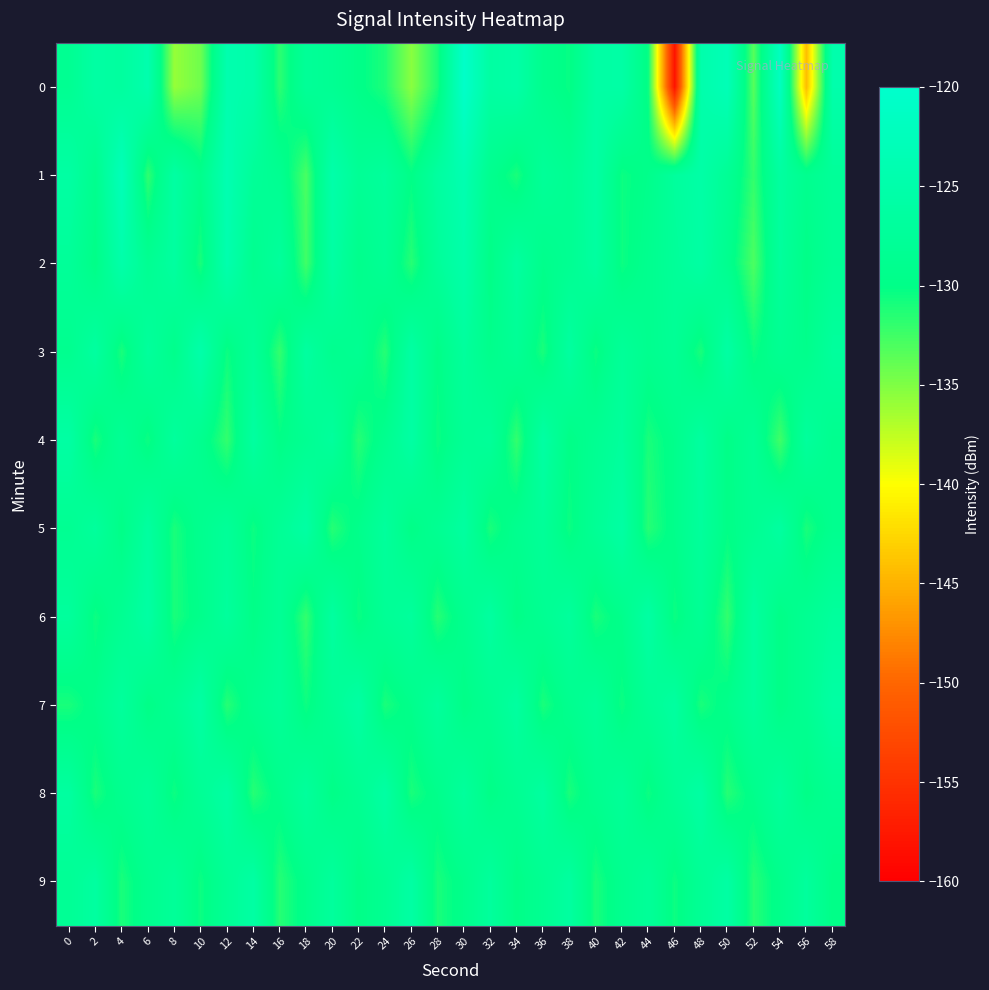

Reading right to left, extract all data points from this chart.

0: 58=-124.8	56=-144.3	54=-121.9	52=-133.4	50=-123.1	48=-124.9	46=-158.1	44=-130.5	42=-125.7	40=-125.9	38=-130.3	36=-129.2	34=-125.5	32=-126.2	30=-120.5	28=-131.0	26=-135.4	24=-131.2	22=-129.8	20=-128.4	18=-127.6	16=-131.7	14=-125.0	12=-124.5	10=-134.3	8=-135.9	6=-124.5	4=-126.8	2=-126.0	0=-128.5
1: 58=-127.5	56=-129.0	54=-126.5	52=-132.0	50=-128.0	48=-125.5	46=-127.0	44=-129.5	42=-130.5	40=-126.0	38=-128.5	36=-127.5	34=-131.0	32=-129.0	30=-124.0	28=-126.5	26=-130.0	24=-127.0	22=-128.0	20=-125.0	18=-132.9	16=-128.6	14=-127.6	12=-123.9	10=-129.4	8=-126.1	6=-131.9	4=-122.9	2=-129.1	0=-126.0
2: 58=-128.0	56=-130.0	54=-127.0	52=-133.0	50=-129.0	48=-126.0	46=-127.5	44=-129.0	42=-130.5	40=-126.5	38=-128.5	36=-129.5	34=-126.5	32=-130.0	30=-125.0	28=-127.5	26=-131.5	24=-128.0	22=-129.5	20=-126.0	18=-132.5	16=-127.0	14=-129.0	12=-124.5	10=-131.0	8=-126.5	6=-128.5	4=-125.0	2=-130.0	0=-127.5
3: 58=-127.0	56=-129.5	54=-128.5	52=-130.5	50=-126.0	48=-131.0	46=-128.0	44=-129.0	42=-127.5	40=-130.5	38=-126.5	36=-131.0	34=-128.0	32=-129.5	30=-127.0	28=-130.0	26=-126.0	24=-131.5	22=-128.5	20=-129.0	18=-126.5	16=-132.0	14=-127.5	12=-130.5	10=-125.0	8=-129.5	6=-127.0	4=-131.0	2=-126.5	0=-129.0
4: 58=-129.0	56=-127.0	54=-132.5	52=-128.0	50=-130.0	48=-126.5	46=-129.5	44=-131.0	42=-127.0	40=-128.5	38=-130.0	36=-126.0	34=-132.0	32=-127.5	30=-128.0	28=-130.5	26=-126.0	24=-129.0	22=-131.5	20=-127.0	18=-128.5	16=-130.0	14=-126.5	12=-132.0	10=-129.0	8=-127.0	6=-130.5	4=-128.0	2=-131.0	0=-126.0
5: 58=-129.0	56=-131.0	54=-126.5	52=-128.5	50=-130.0	48=-127.0	46=-129.5	44=-131.5	42=-126.0	40=-128.0	38=-130.5	36=-127.5	34=-129.0	32=-131.0	30=-126.5	28=-128.5	26=-130.0	24=-127.0	22=-129.5	20=-131.5	18=-126.0	16=-128.0	14=-130.5	12=-127.5	10=-129.0	8=-131.0	6=-126.5	4=-130.0	2=-127.0	0=-128.5
6: 58=-127.0	56=-128.5	54=-130.0	52=-126.5	50=-132.0	48=-128.0	46=-130.5	44=-126.0	42=-129.5	40=-131.0	38=-127.0	36=-128.5	34=-130.0	32=-126.5	30=-129.0	28=-131.5	26=-127.0	24=-128.0	22=-130.5	20=-126.5	18=-132.0	16=-128.0	14=-130.0	12=-127.0	10=-129.5	8=-131.0	6=-126.0	4=-128.5	2=-130.5	0=-127.0
7: 58=-126.0	56=-128.5	54=-130.0	52=-127.0	50=-129.5	48=-131.0	46=-126.5	44=-128.0	42=-130.5	40=-127.5	38=-129.0	36=-131.0	34=-126.5	32=-128.5	30=-130.0	28=-127.0	26=-129.5	24=-131.0	22=-126.0	20=-128.0	18=-130.5	16=-127.5	14=-129.0	12=-131.5	10=-126.0	8=-128.5	6=-130.0	4=-127.0	2=-129.5	0=-131.0
8: 58=-128.5	56=-130.0	54=-127.0	52=-129.5	50=-131.5	48=-126.0	46=-128.0	44=-130.5	42=-127.5	40=-129.0	38=-131.0	36=-126.5	34=-128.5	32=-130.0	30=-127.0	28=-129.5	26=-131.0	24=-126.0	22=-128.5	20=-130.0	18=-127.0	16=-129.5	14=-131.5	12=-126.0	10=-128.0	8=-130.5	6=-127.5	4=-129.0	2=-131.0	0=-126.5
9: 58=-130.0	56=-127.0	54=-129.5	52=-131.5	50=-126.0	48=-128.0	46=-130.5	44=-127.5	42=-129.0	40=-131.0	38=-126.5	36=-128.5	34=-130.0	32=-127.0	30=-129.5	28=-131.0	26=-126.0	24=-128.5	22=-130.0	20=-127.0	18=-129.5	16=-131.5	14=-126.0	12=-128.0	10=-130.5	8=-127.5	6=-129.0	4=-131.0	2=-126.5	0=-128.0